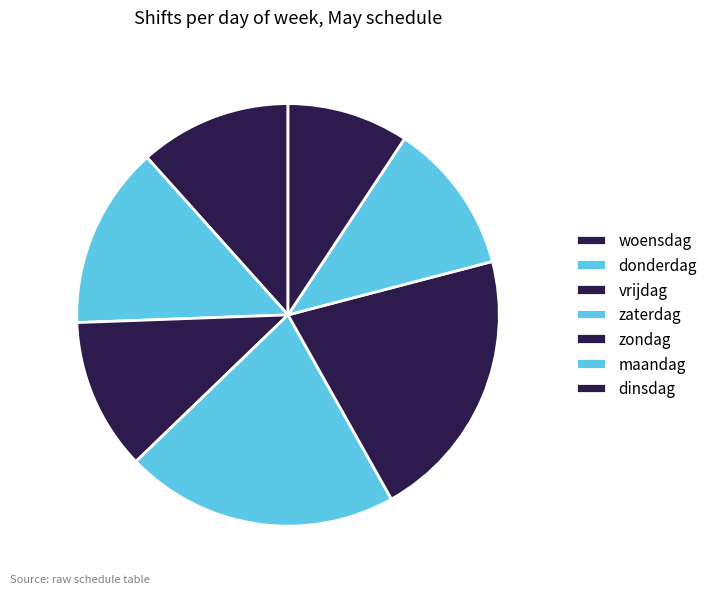

Count the number of slices in the pie.

7